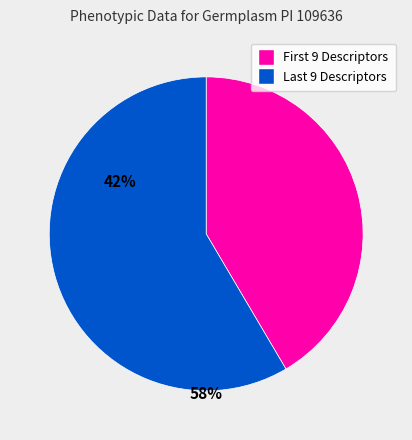

Is there a majority slice in this chart?

Yes